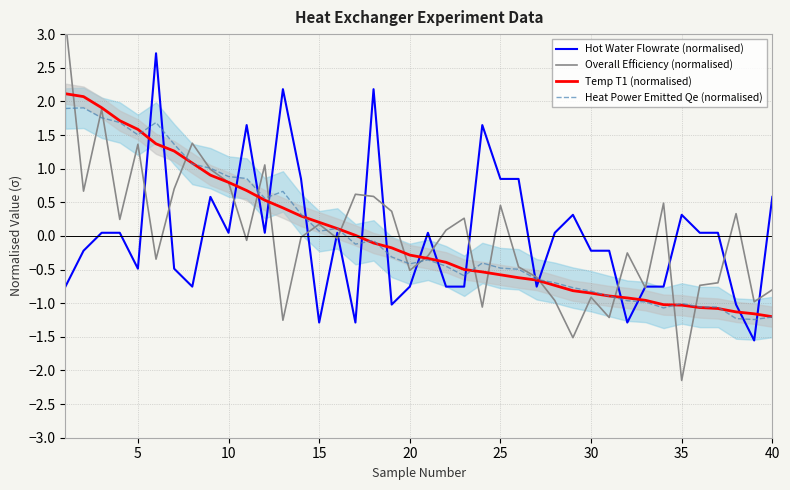

Which series ends up on top after the final intersection of Temp T1 (normalised) and Hot Water Flowrate (normalised)?

Hot Water Flowrate (normalised)